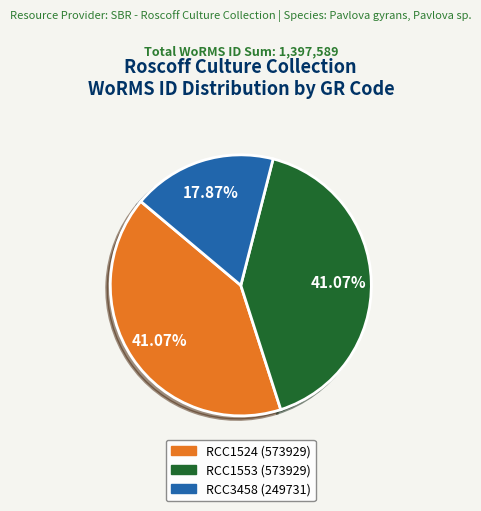

The RCC1524 (573929) slice represents 47% of the pie. True or false?

False